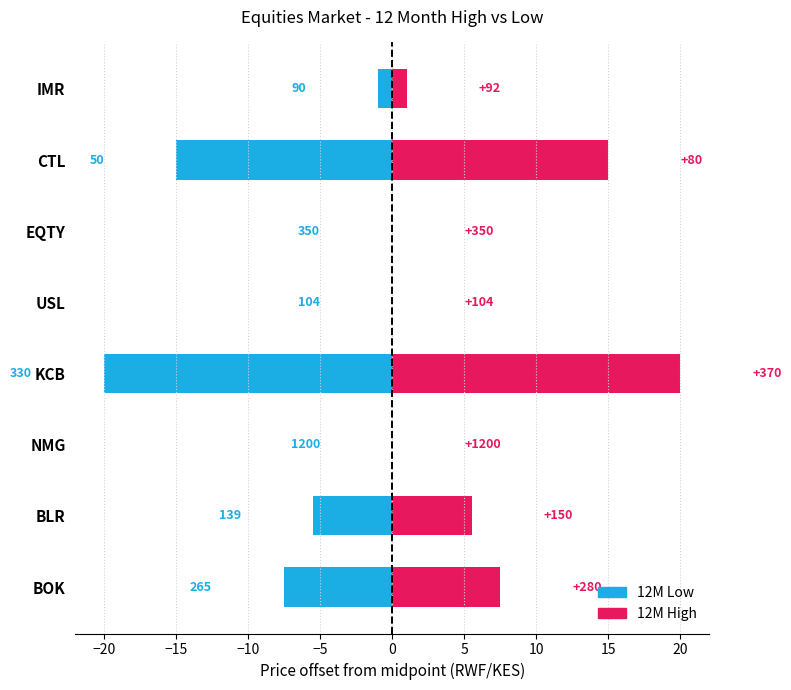

Reading right to left, extract all data points from this chart.

12M Low: -1.0	-15.0	0.0	0.0	-20.0	0.0	-5.5	-7.5
12M High: 1.0	15.0	0.0	0.0	20.0	0.0	5.5	7.5